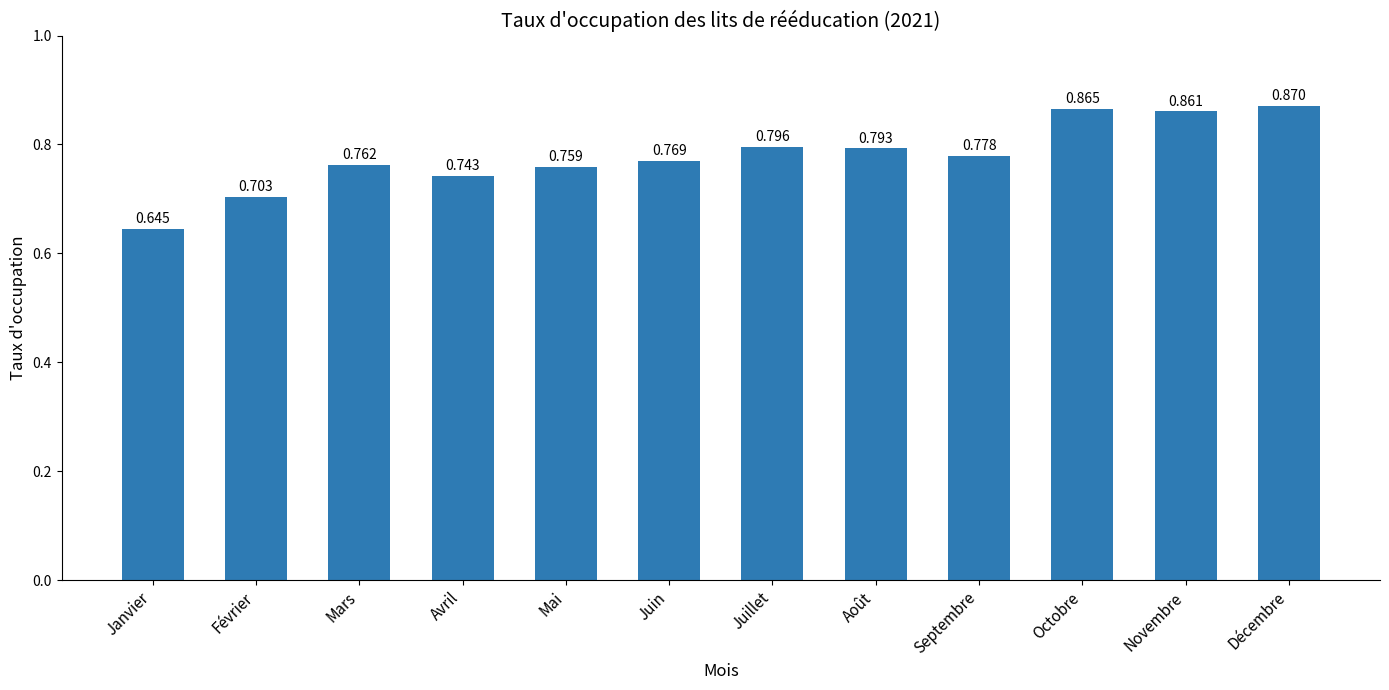

Where is the data nearest to the value 0?

Janvier